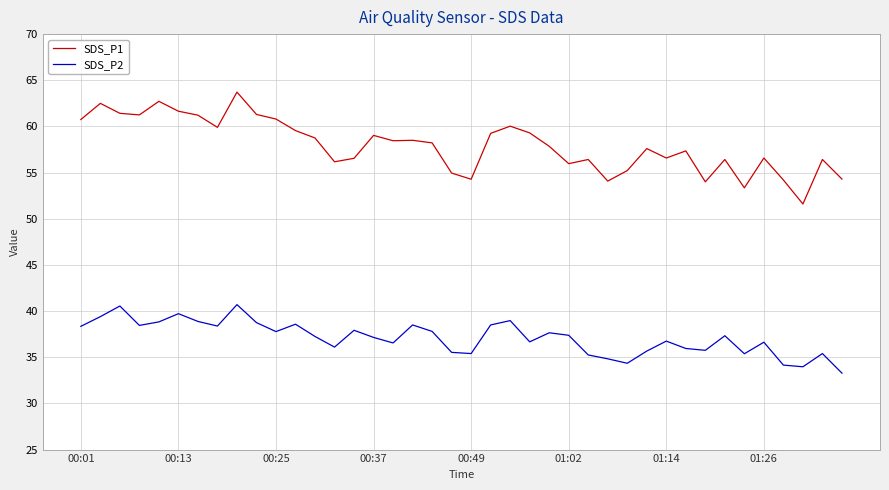

Which series has the largest total across all categories?

SDS_P1